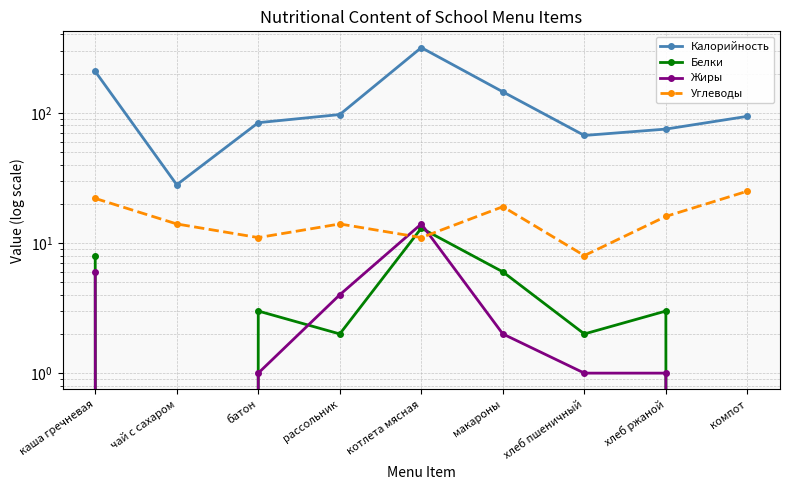

Which has a higher value, хлеб ржаной or чай с сахаром?

хлеб ржаной